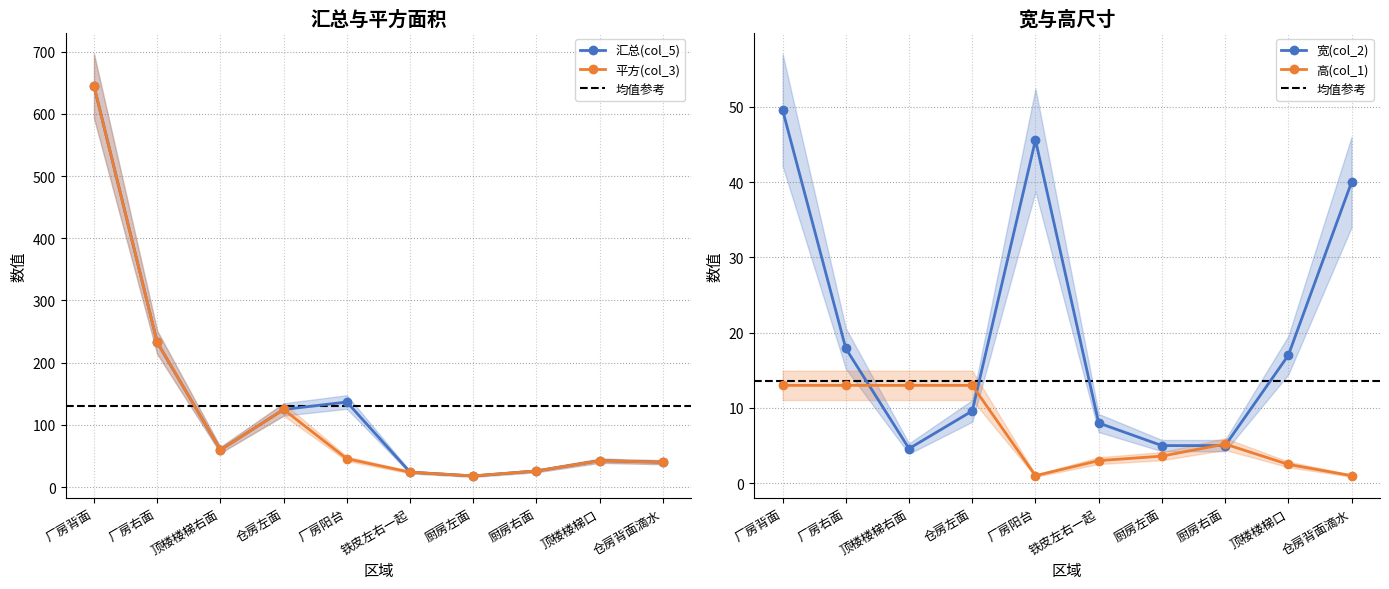

At which label is 汇总(col_5) closest to 331?

厂房右面